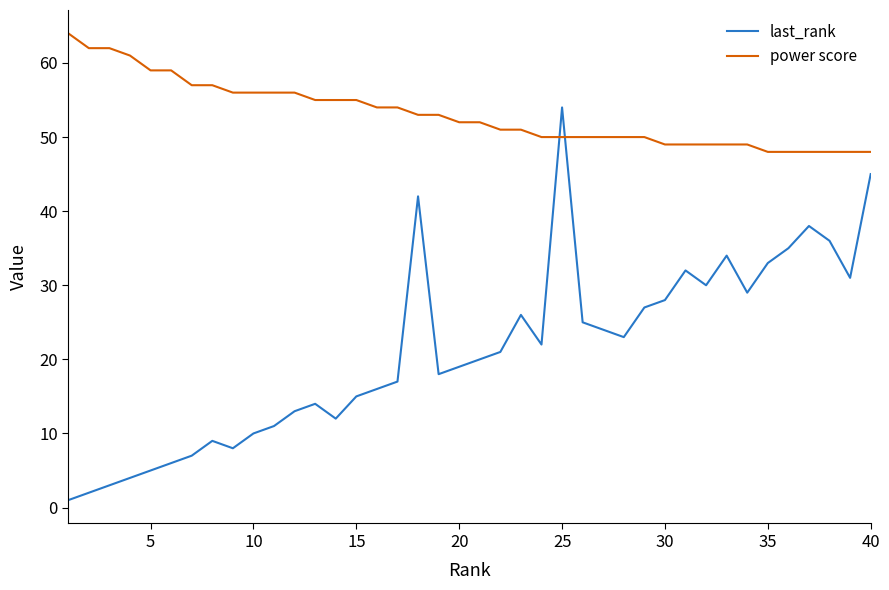

Which series has the largest total across all categories?

power score